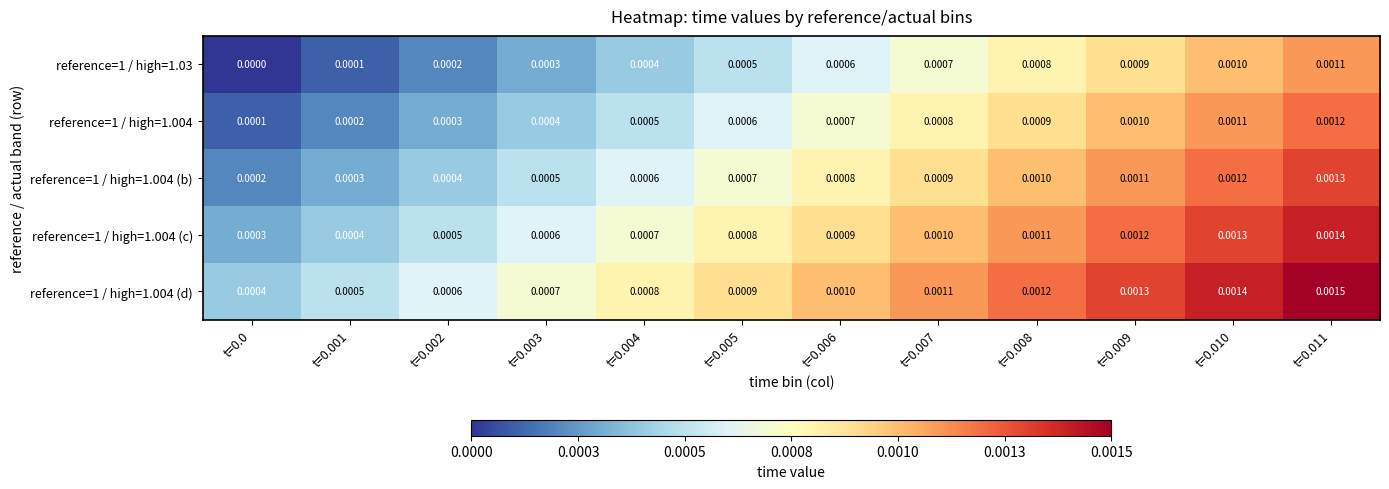

Is the value of reference=1 / high=1.004 (b) at t=0.005 greater than the value of reference=1 / high=1.004 at t=0.003?

Yes